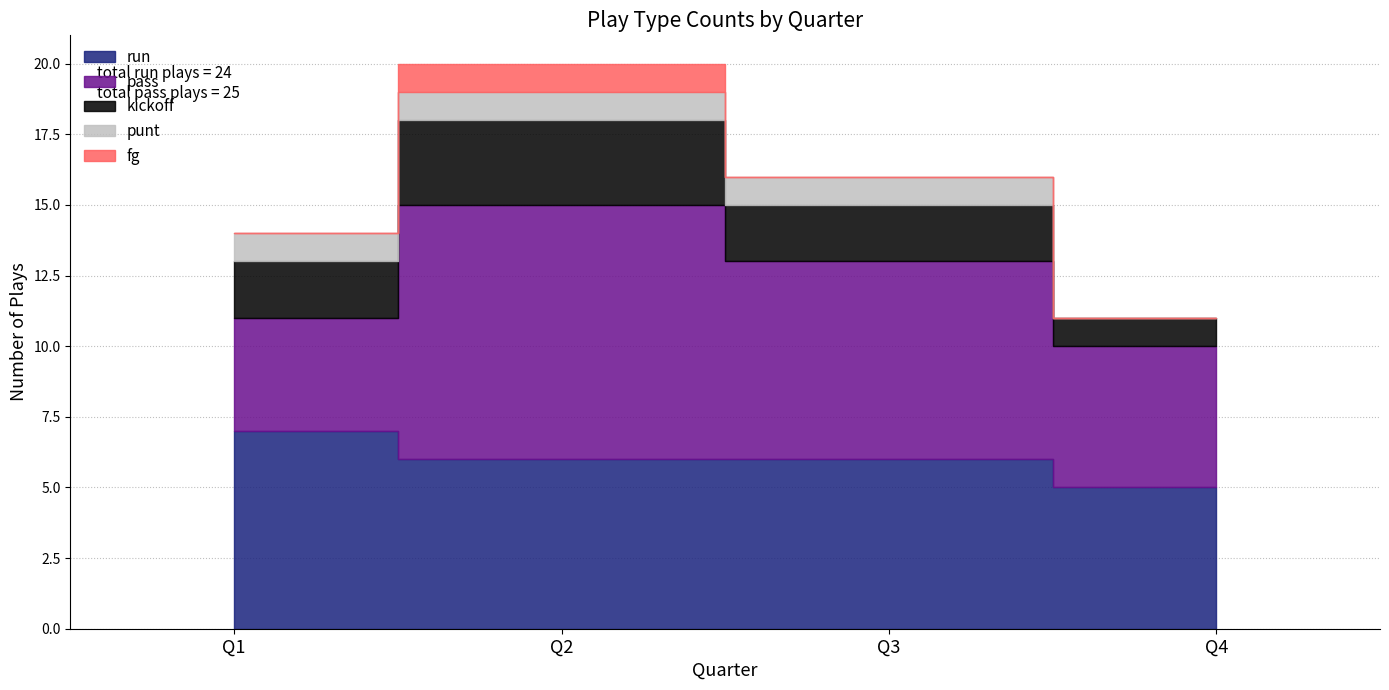

At which label is kickoff closest to 2?

Q1